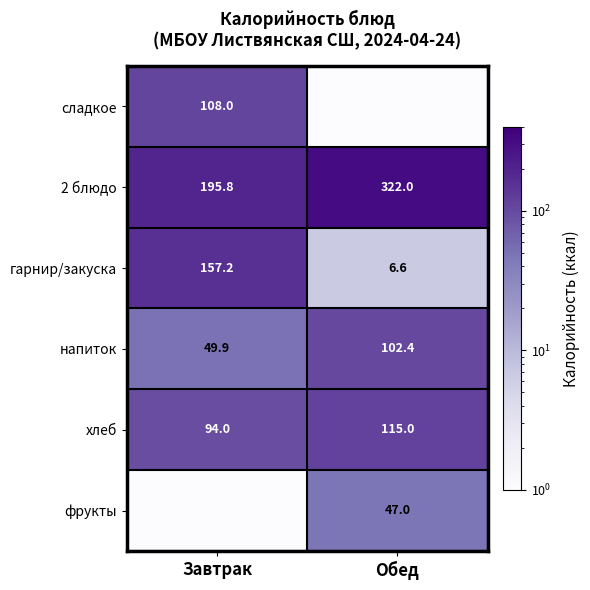

Is the value of сладкое at Завтрак greater than the value of гарнир/закуска at Обед?

Yes